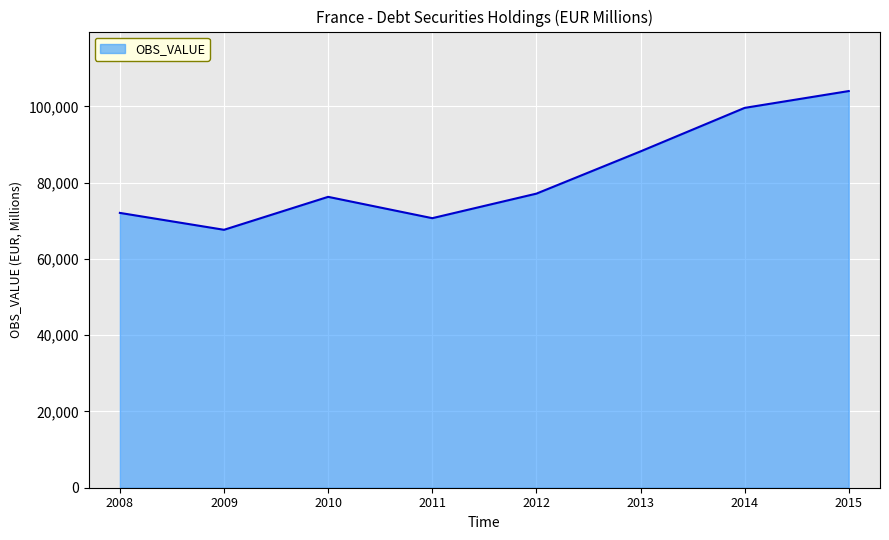

What value does the data have at 2010, to the nearest 10?

76280